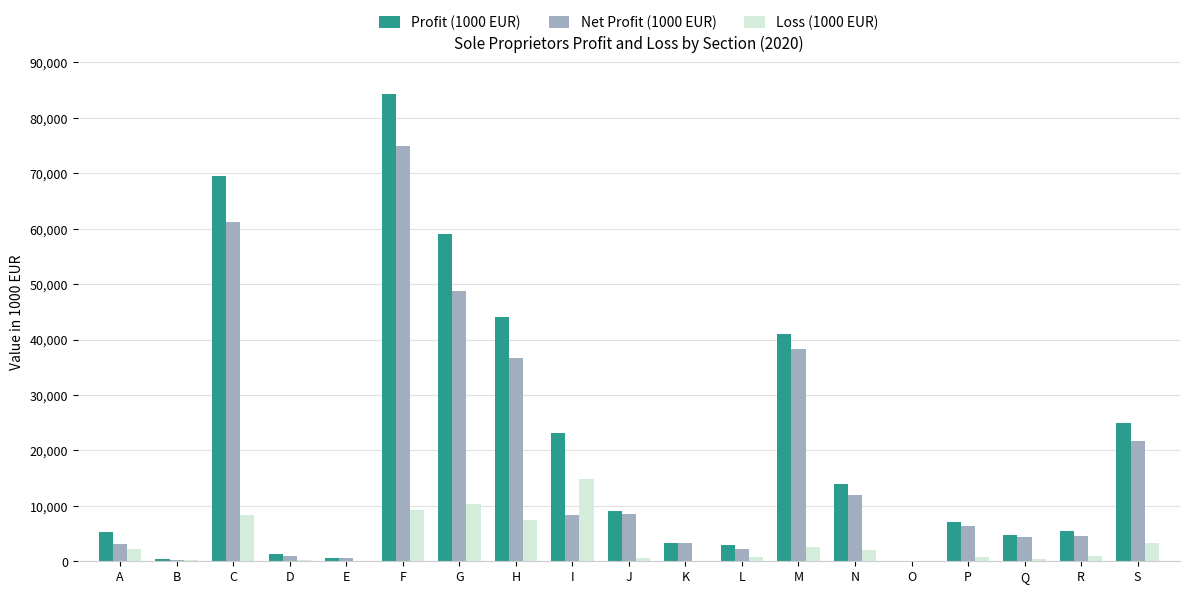

Are the bars grouped side by side (vs. stacked)?

Yes